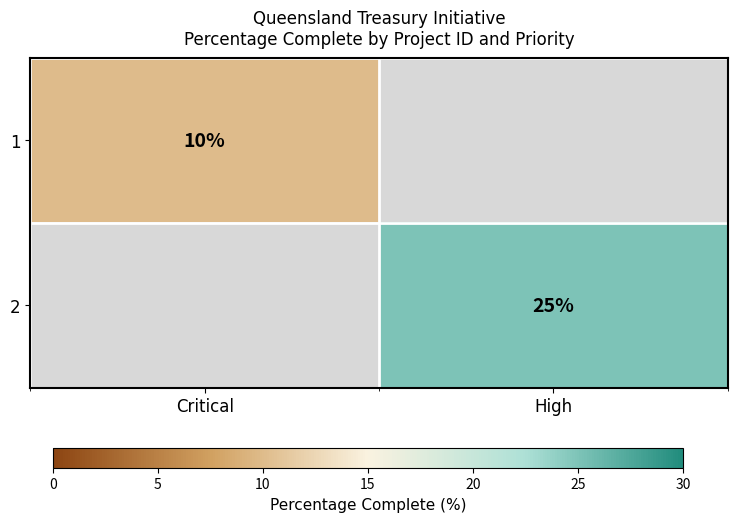

Between Critical and High, which is larger?

High